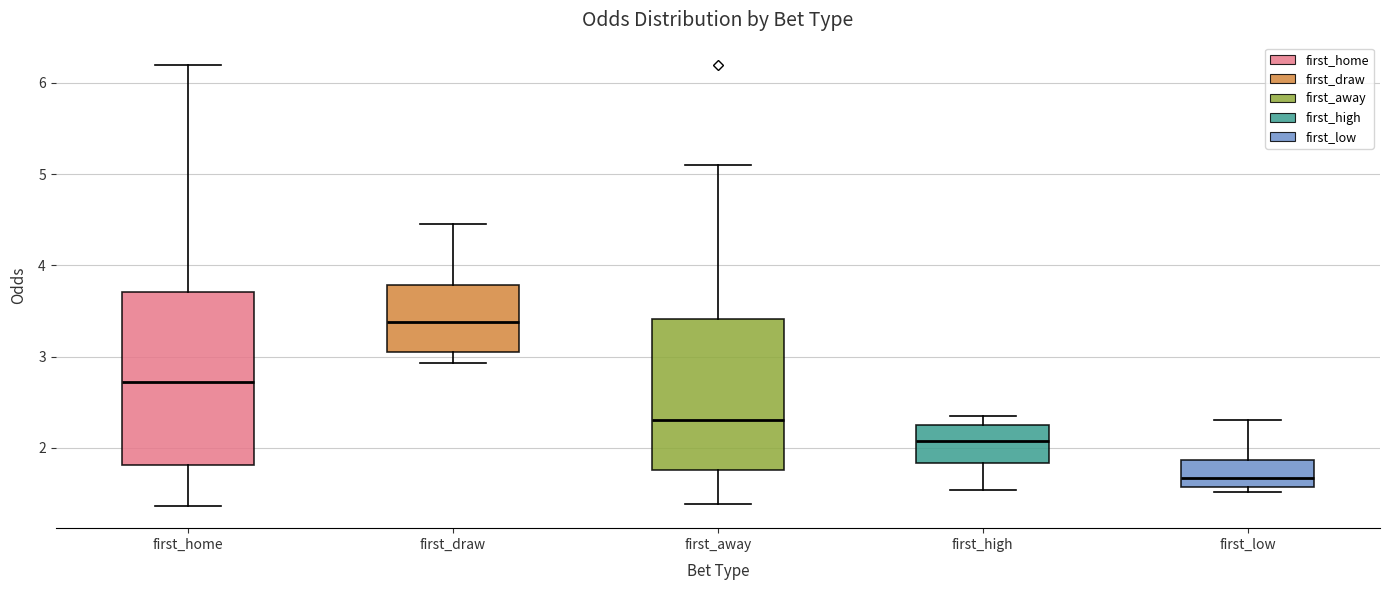

Where is the upper edge of the box for first_away on the y-axis? The values are not printed on the chart, so give them approximately, as read against the axis.

3.4